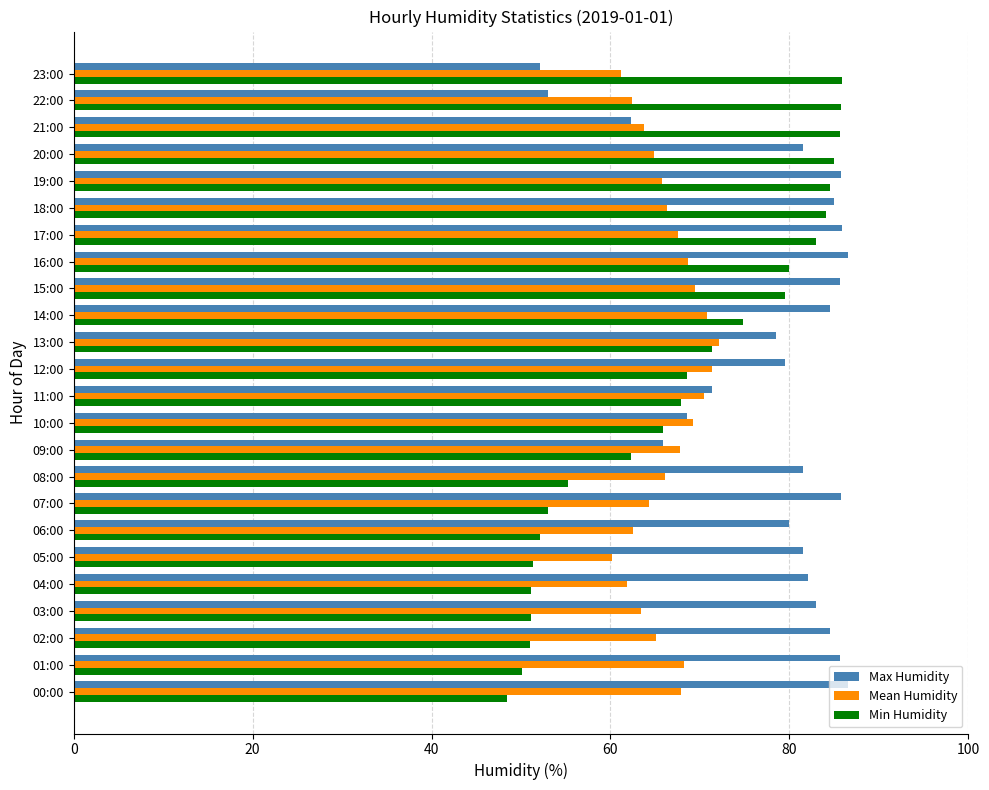

What is the lowest value of the Max Humidity series?

52.1